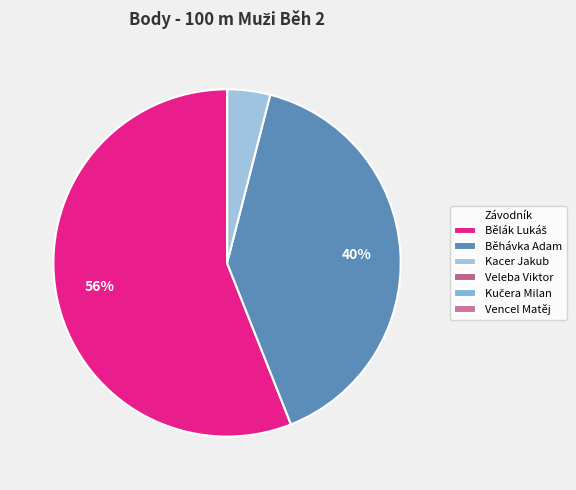

Which slice is the largest?

Bělák Lukáš